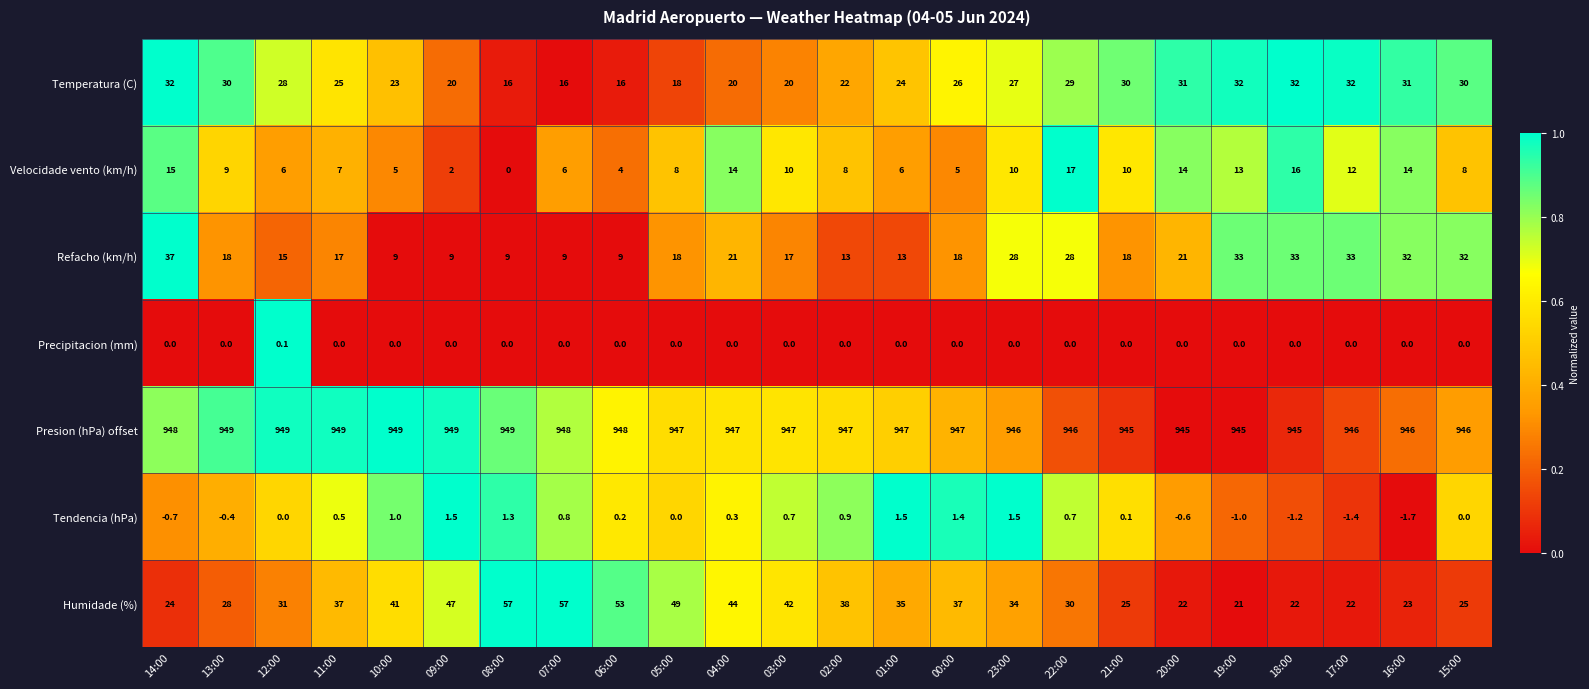

Which series has the largest range (max minus min)?

Humidade (%)